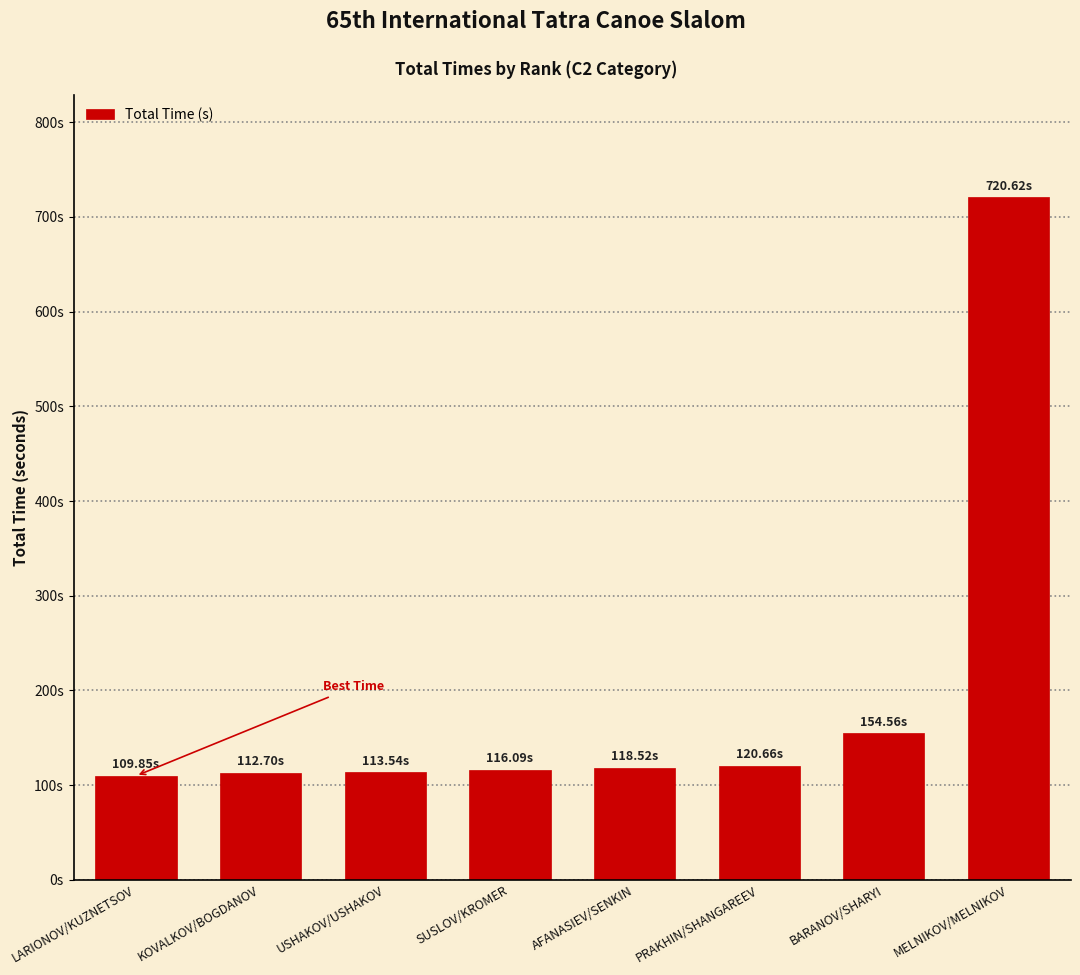

What position from the left is BARANOV/SHARYI?

7